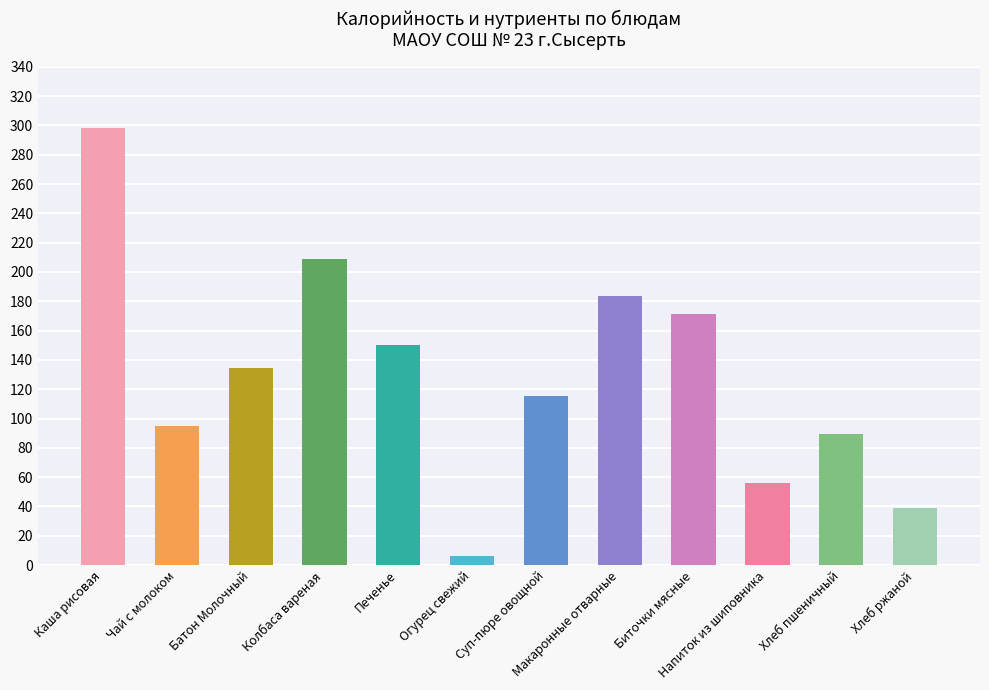

Reading right to left, list all the values displayed in this chart.

38.7	89.6	55.7	171.0	183.9	115.6	6.2	150.0	208.7	134.8	95.2	298.2